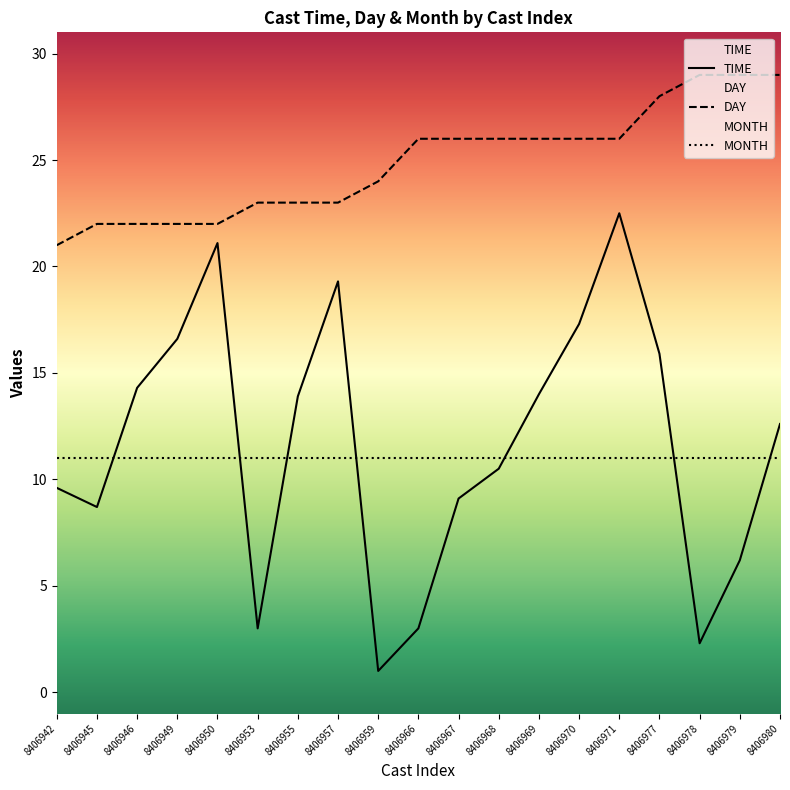

How many data points in TIME are less than 12?

9